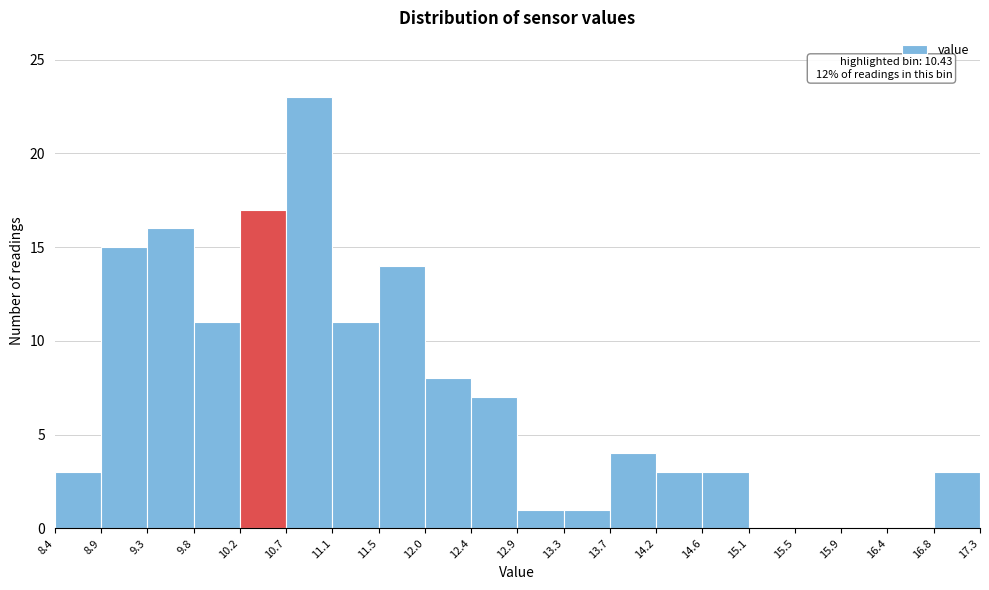

Which range on the x-axis has the tallest bar?

10.7 to 11.1